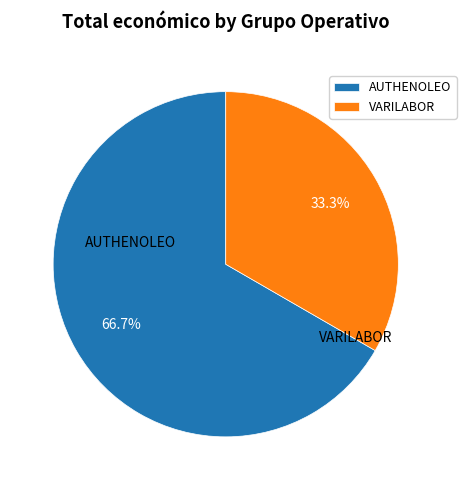

To the nearest percent, what is the difference between the largest and smallest slice percentages?

33%